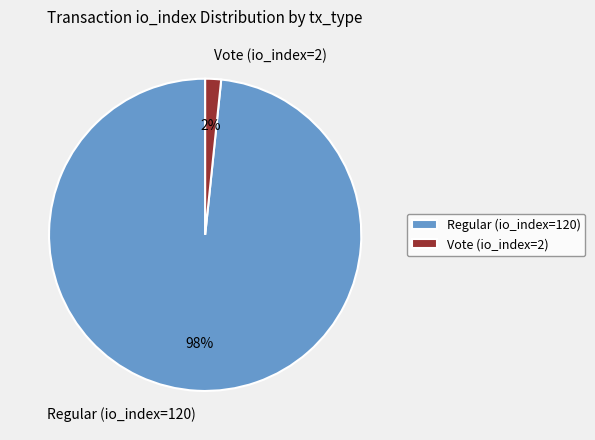

Count the number of slices in the pie.

2